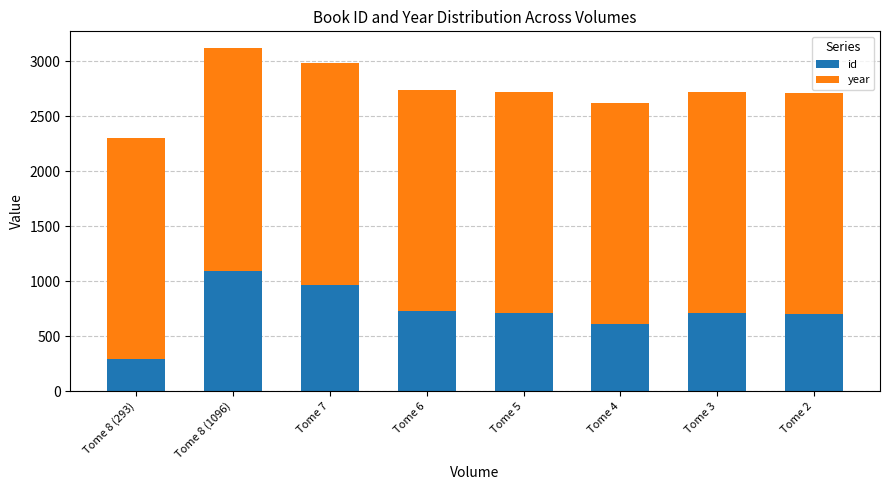

What is the maximum value for id?

1096